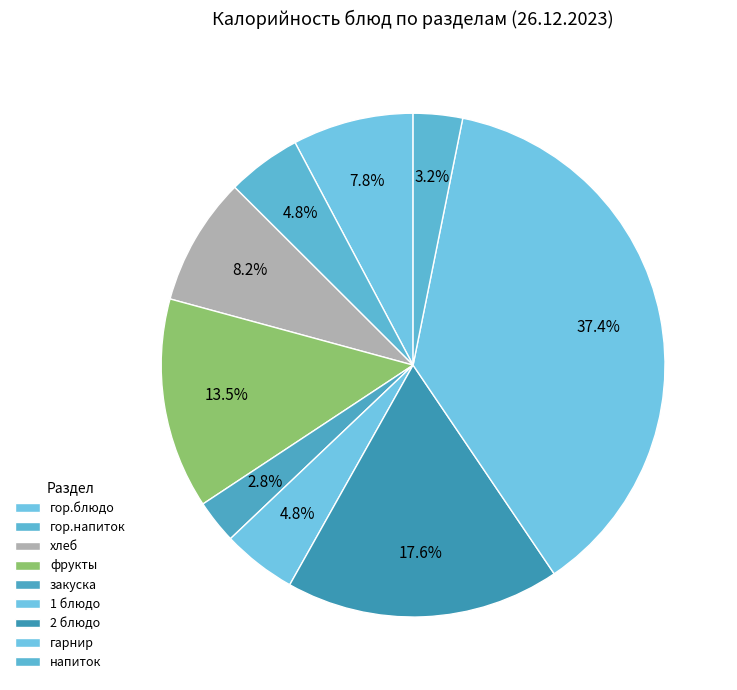

Which slice is the largest?

гарнир